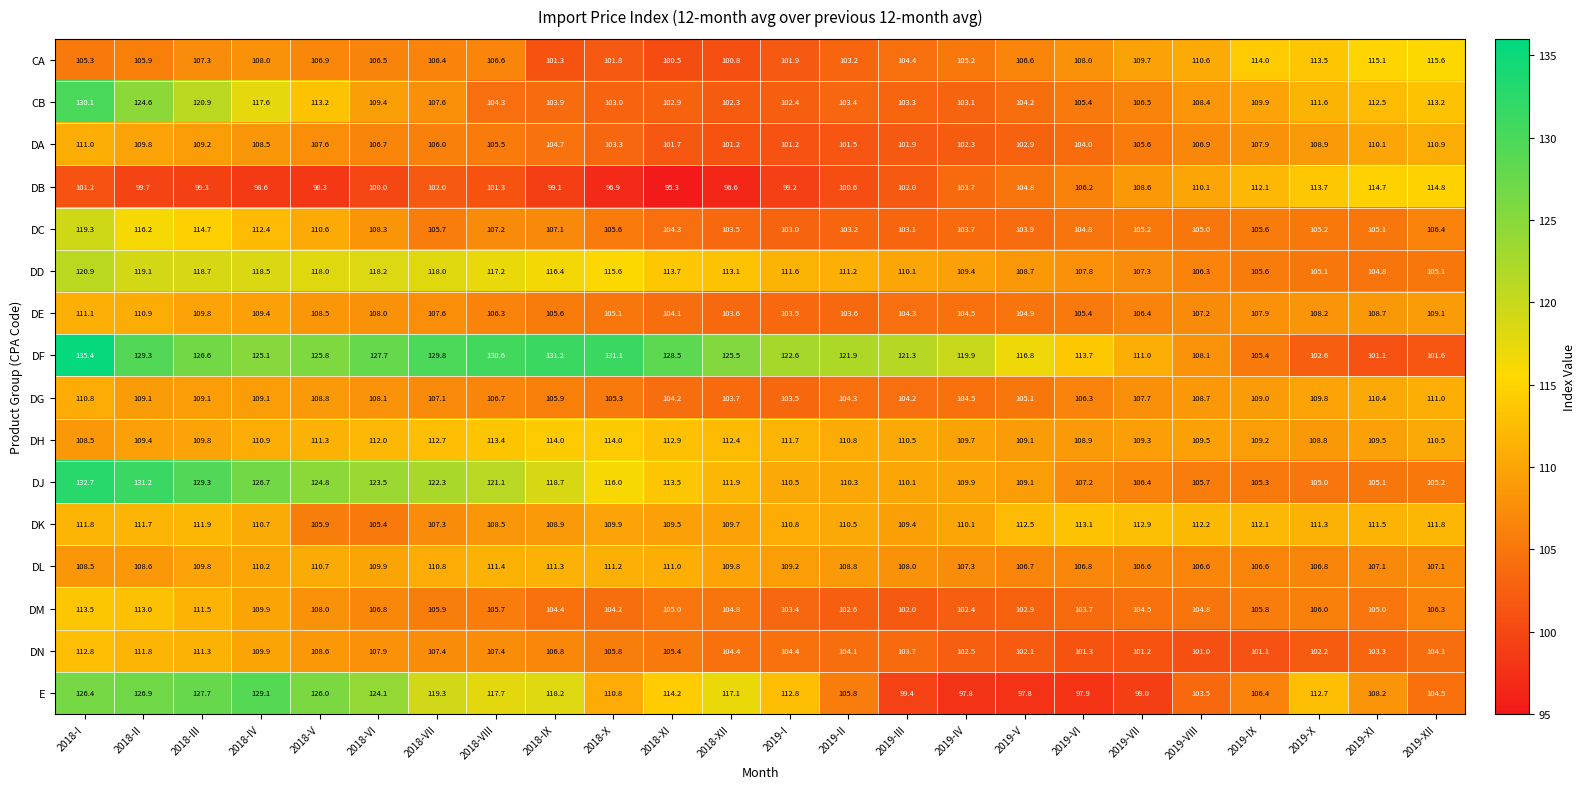

At which label does DD first exceed 113?

2018-I